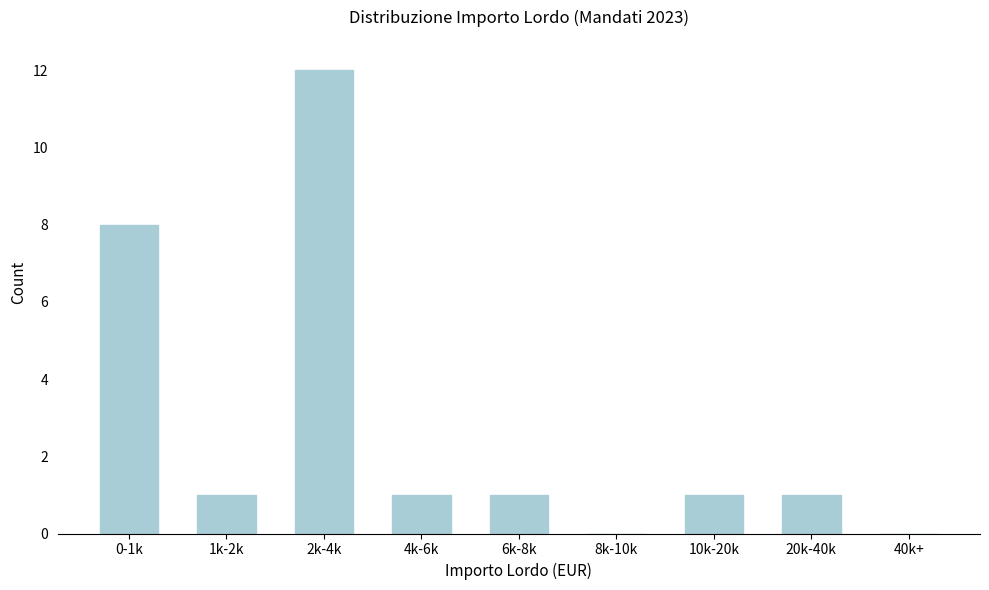

Reading left to right, extract all data points from this chart.

0-1k=8	1k-2k=1	2k-4k=12	4k-6k=1	6k-8k=1	8k-10k=0	10k-20k=1	20k-40k=1	40k+=0